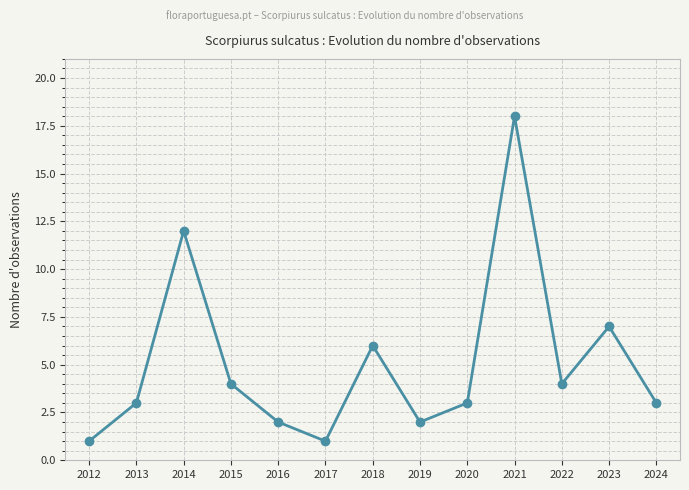

What is the value of the 6th point from the left?

1